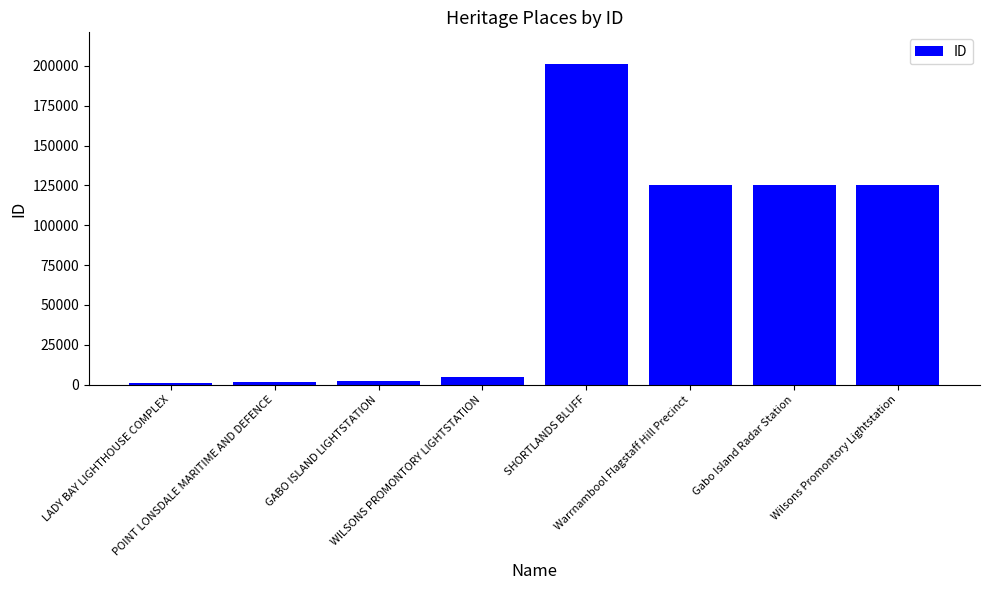

Are the bars grouped side by side (vs. stacked)?

No